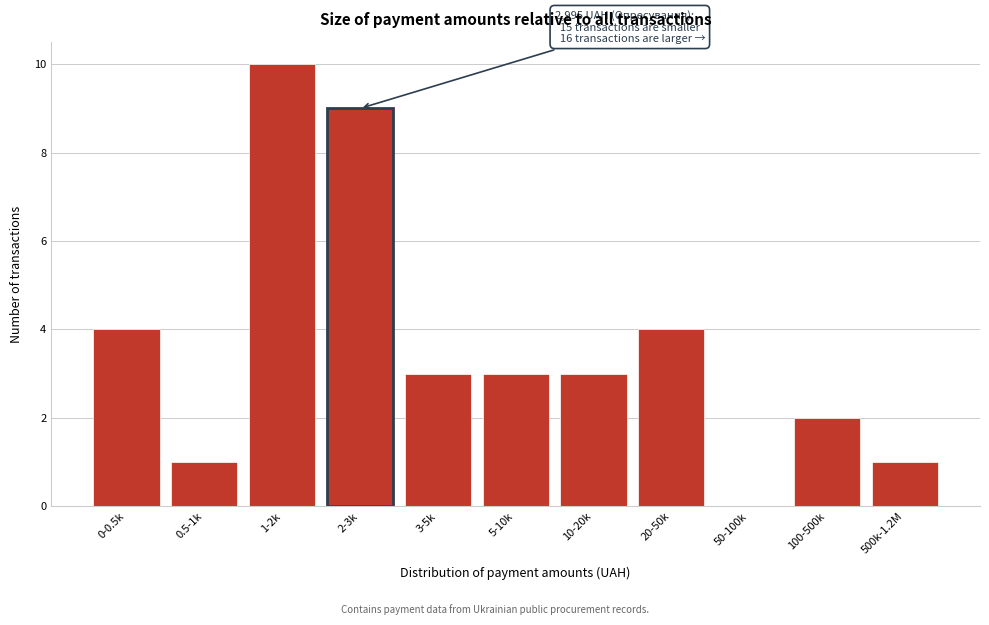

Reading right to left, list all the values displayed in this chart.

500k-1.2M=1	100-500k=2	50-100k=0	20-50k=4	10-20k=3	5-10k=3	3-5k=3	2-3k=9	1-2k=10	0.5-1k=1	0-0.5k=4